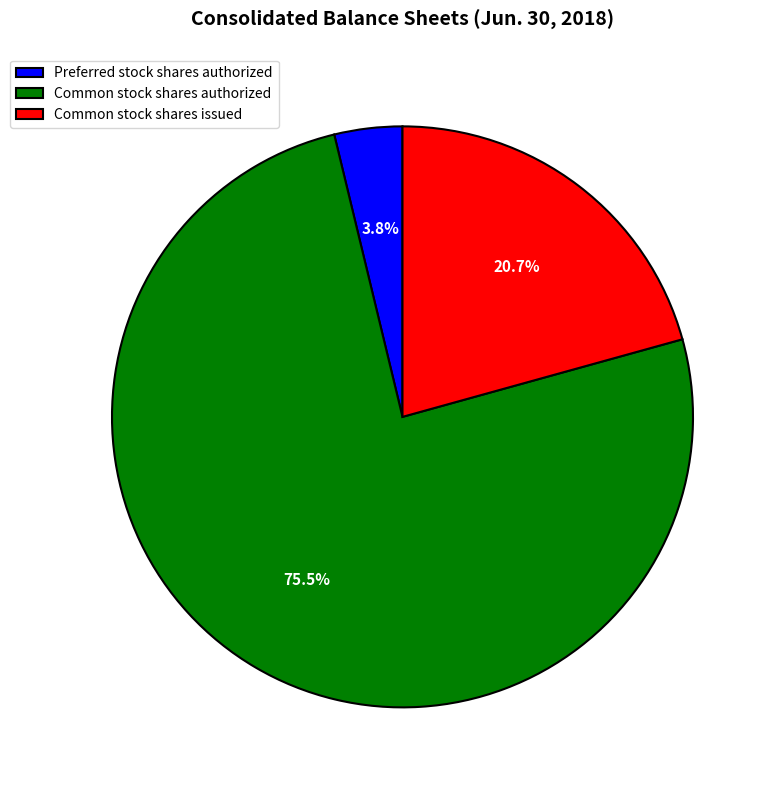

Does any single category account for the majority?

Yes